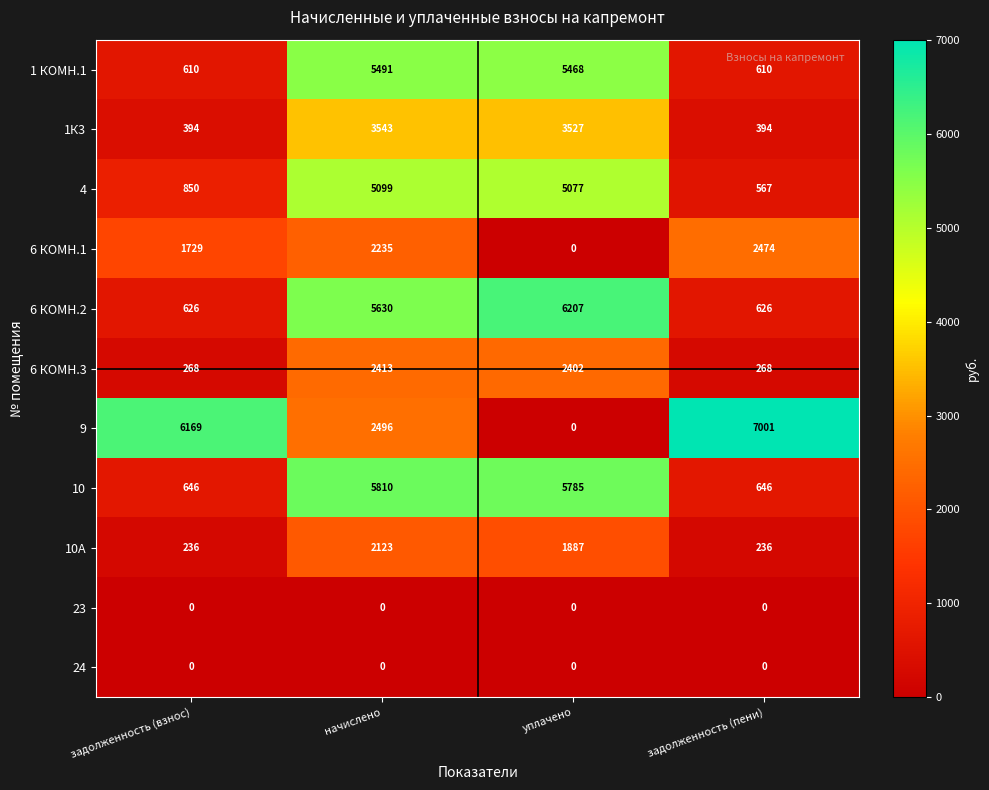

Is the value of 1К3 at задолженность (пени) greater than the value of 4 at уплачено?

No